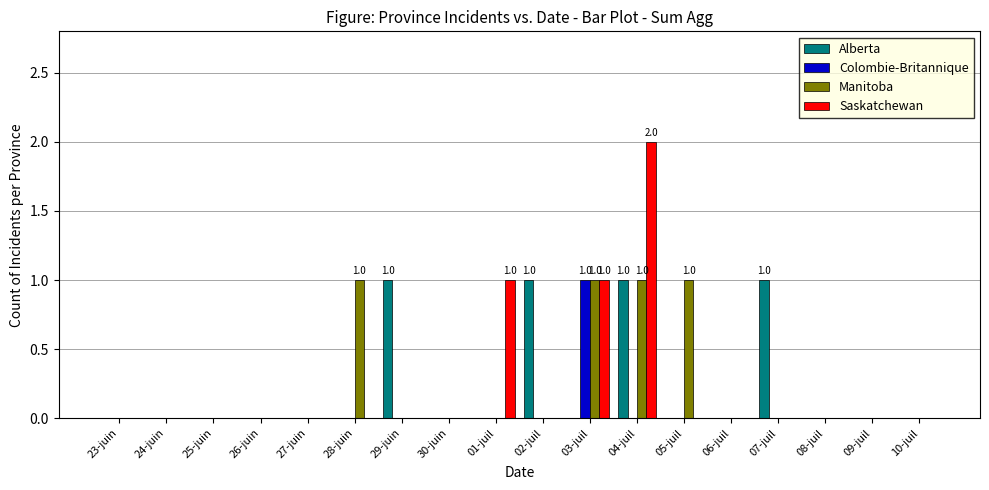

What is the sum of all Saskatchewan values?

4